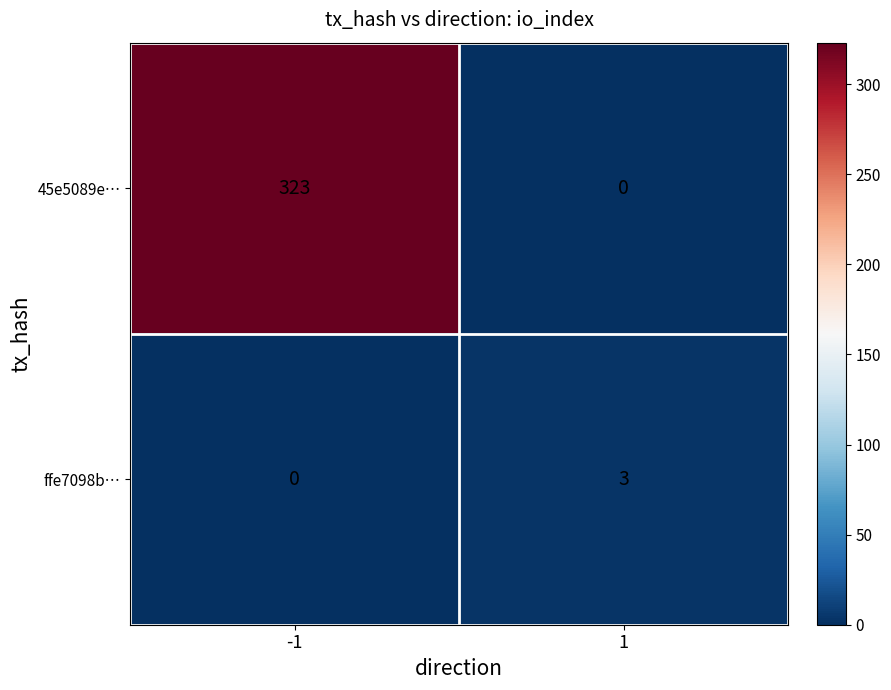

What is the difference between the highest and lowest values at -1?

323